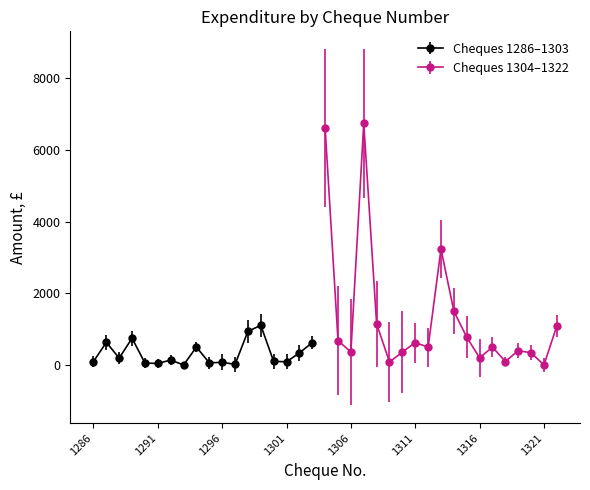

Reading left to right, list all the values displayed in this chart.

96.0	630.0	193.1	746.3	55.0	42.0	139.0	0.0	500.0	60.0	75.0	18.0	937.0	1105.6	100.0	90.0	335.0	625.0	6600.0	680.0	360.6	6735.6	1146.0	82.8	360.0	625.0	497.0	3232.2	1500.0	775.0	200.0	500.0	96.0	400.0	340.0	0.0	1090.0